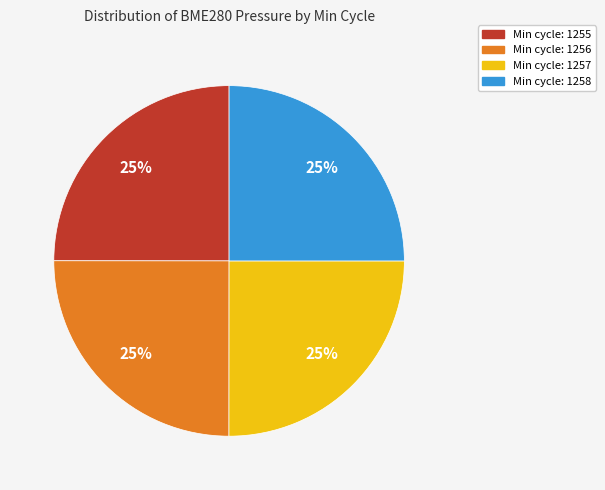

To the nearest percent, what is the average slice percentage?

25%